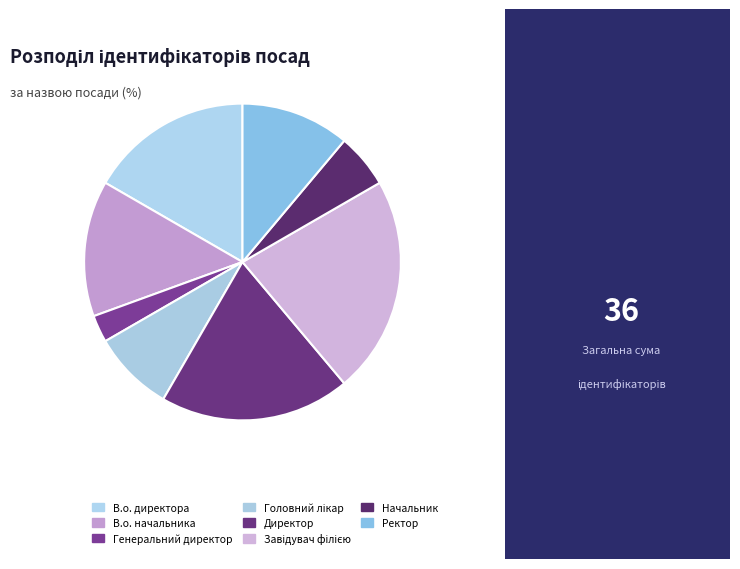

Is it true that Завідувач філією is 12% of the pie?

False